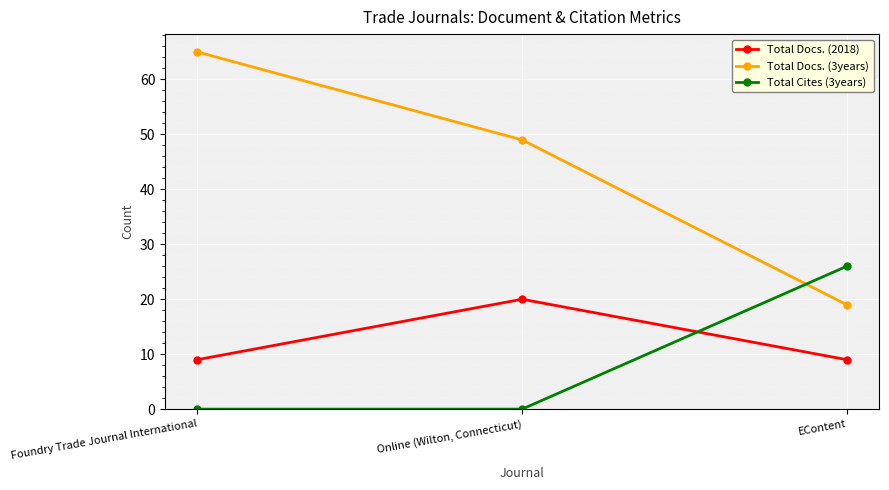

What is the difference between the maximum and minimum values in the Total Cites (3years) series?

26